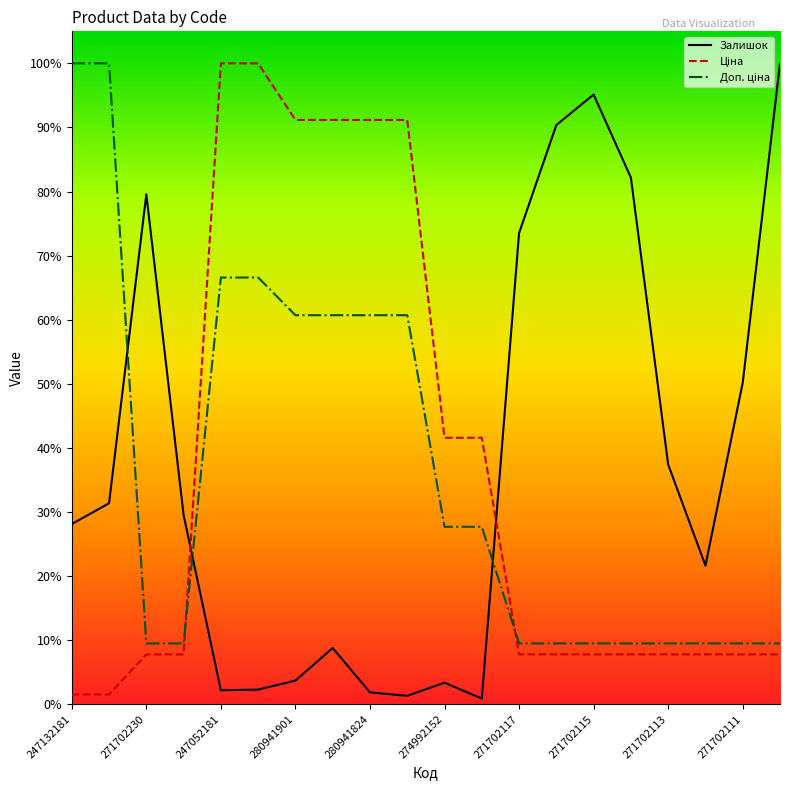

At which label does Залишок reach its peak?

19